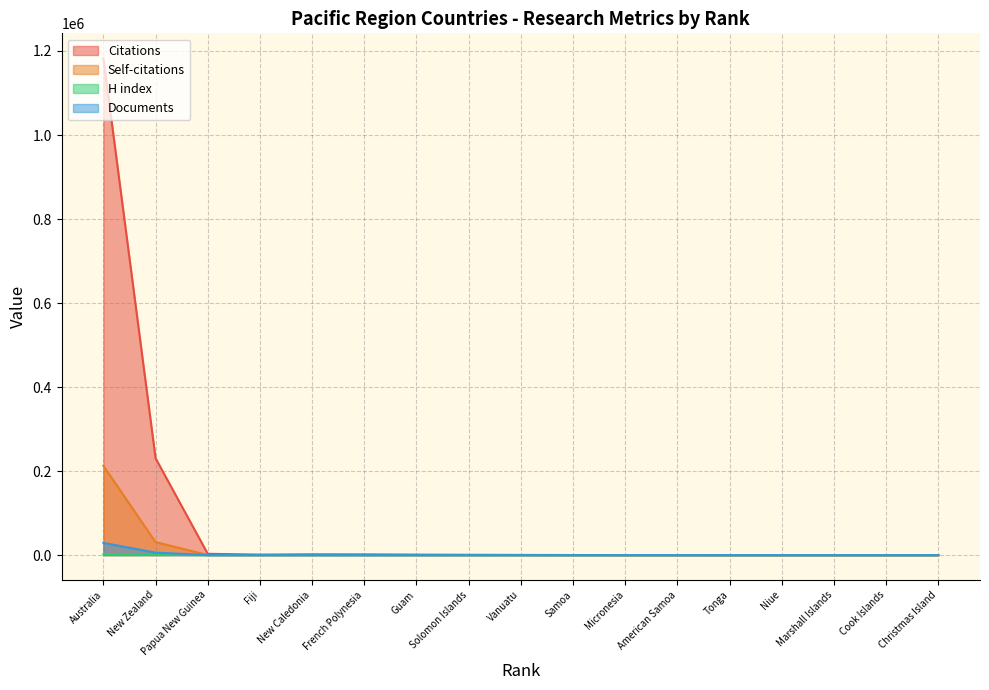

Reading left to right, what are all the values shown in this chart?

Citations: Christmas Island=5	Cook Islands=10	Marshall Islands=13	Niue=3	Tonga=45	American Samoa=82	Micronesia=86	Samoa=152	Vanuatu=404	Solomon Islands=750	Guam=1146	French Polynesia=1682	New Caledonia=1854	Fiji=1117	Papua New Guinea=3036	New Zealand=230501	Australia=1182886
Self-citations: Christmas Island=0	Cook Islands=0	Marshall Islands=1	Niue=0	Tonga=5	American Samoa=2	Micronesia=2	Samoa=31	Vanuatu=32	Solomon Islands=37	Guam=43	French Polynesia=206	New Caledonia=192	Fiji=52	Papua New Guinea=240	New Zealand=30870	Australia=212743
H index: Christmas Island=4	Cook Islands=31	Marshall Islands=30	Niue=11	Tonga=40	American Samoa=36	Micronesia=50	Samoa=48	Vanuatu=53	Solomon Islands=61	Guam=82	French Polynesia=111	New Caledonia=126	Fiji=127	Papua New Guinea=124	New Zealand=716	Australia=1377
Documents: Christmas Island=1	Cook Islands=1	Marshall Islands=1	Niue=1	Tonga=3	American Samoa=4	Micronesia=5	Samoa=10	Vanuatu=11	Solomon Islands=18	Guam=38	French Polynesia=39	New Caledonia=49	Fiji=51	Papua New Guinea=116	New Zealand=5898	Australia=29043